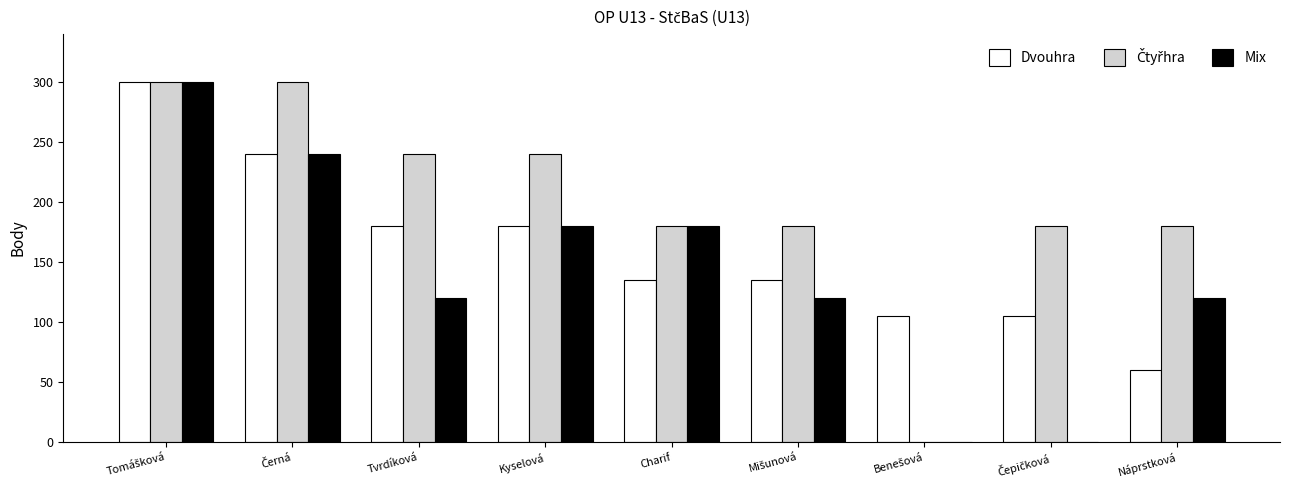

What is the maximum value shown in the chart?

300